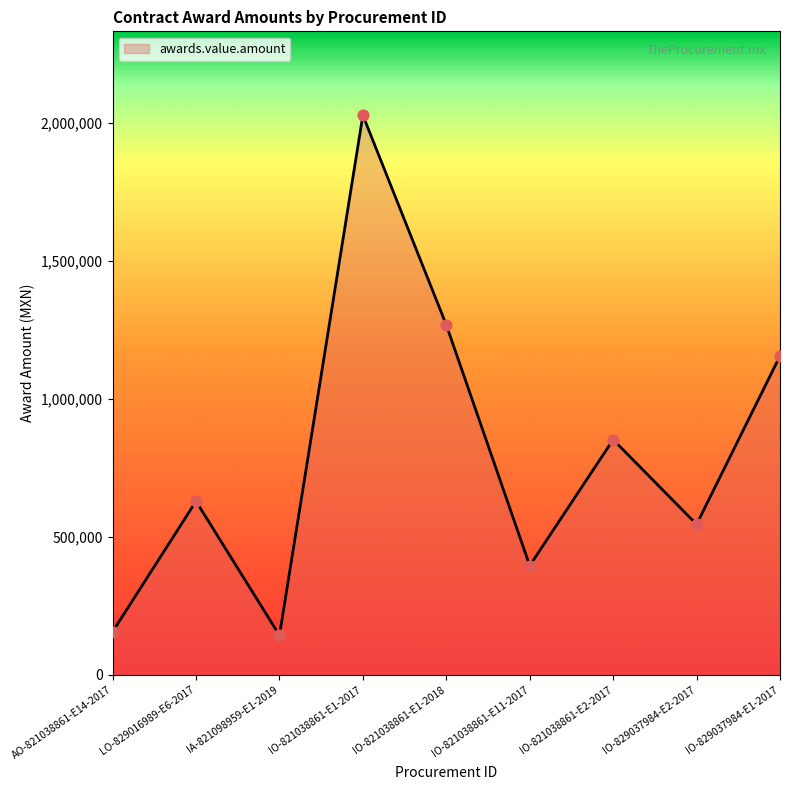

Which has a higher value, IA-821098959-E1-2019 or IO-829037984-E1-2017?

IO-829037984-E1-2017